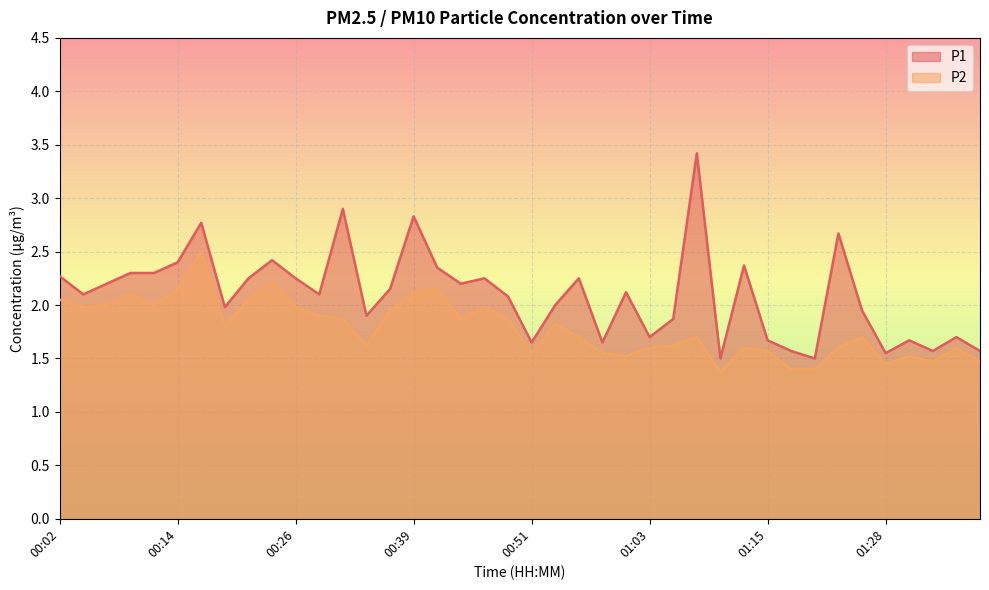

Between 01:01 and 01:08, which series saw the biggest shift?

P1